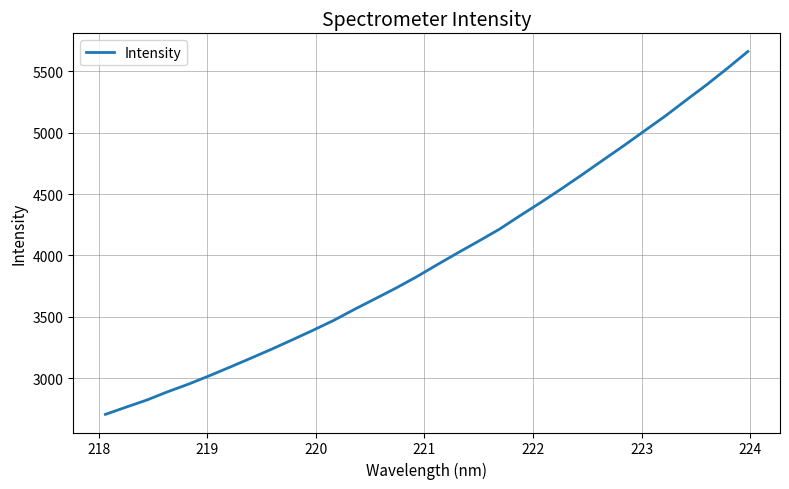

Does the chart have visible grid lines?

Yes